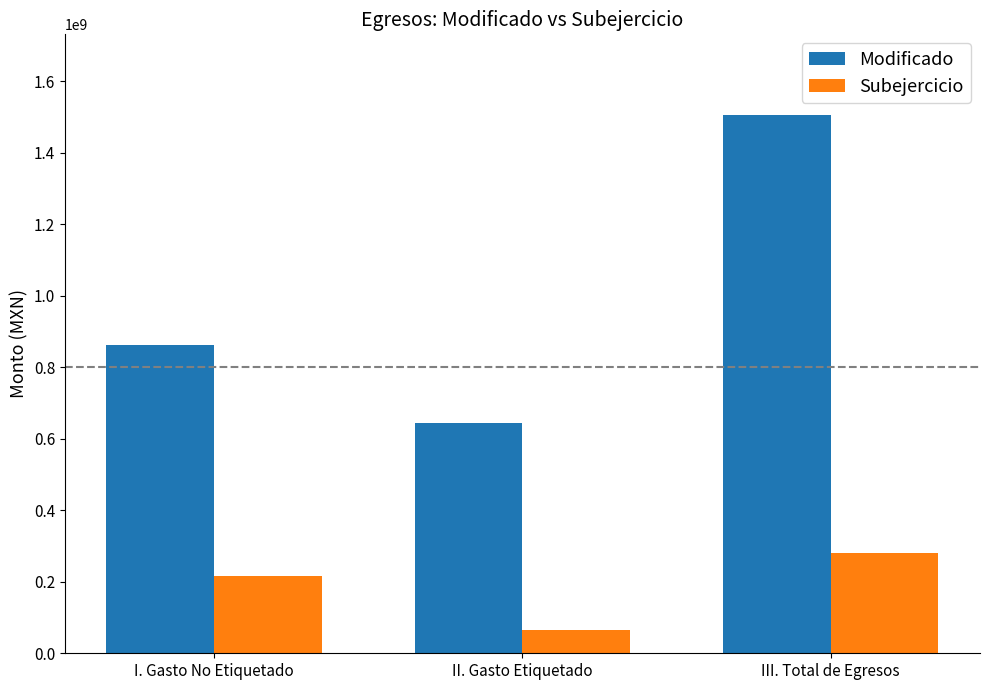

List the series in order of their overall mean, highest first.

Modificado, Subejercicio